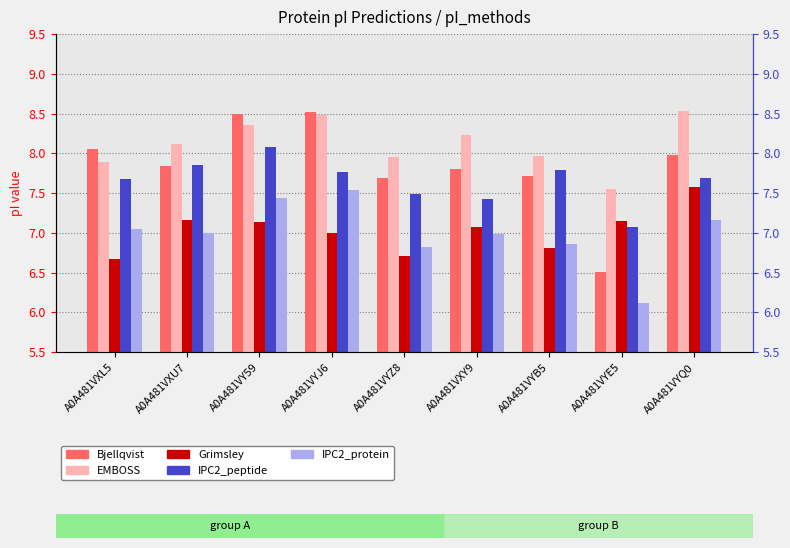

What is the approximate value of IPC2_protein at A0A481VY59?

7.4